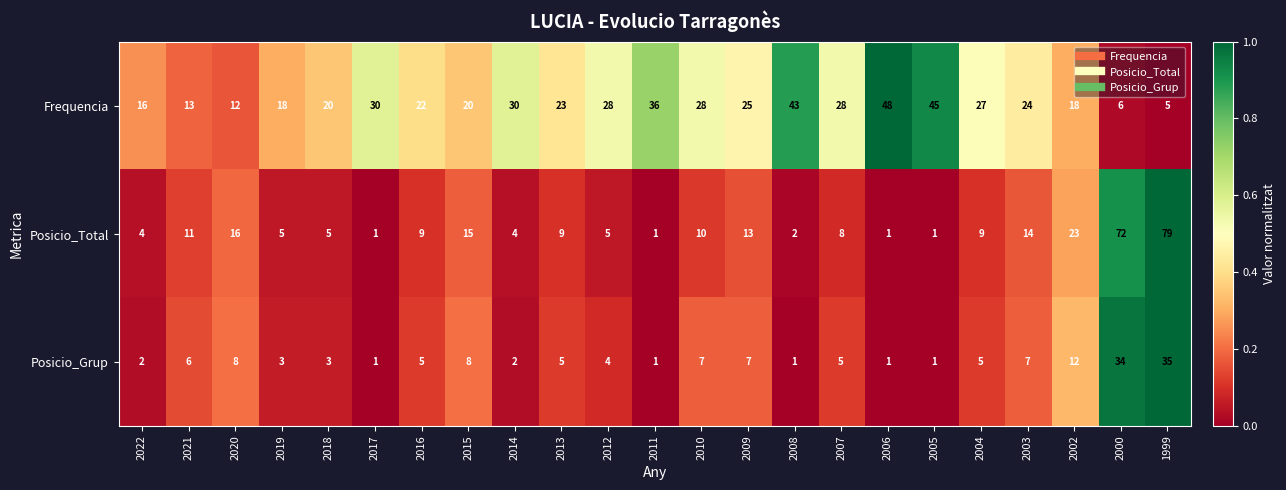

Between 2014 and 2003, which series saw the biggest shift?

Posicio_Total